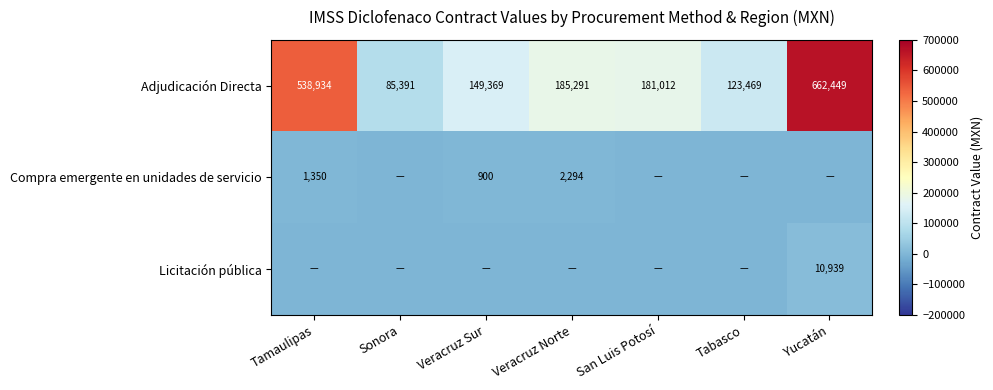

Which category has the highest value in the Adjudicación Directa series?

Yucatán